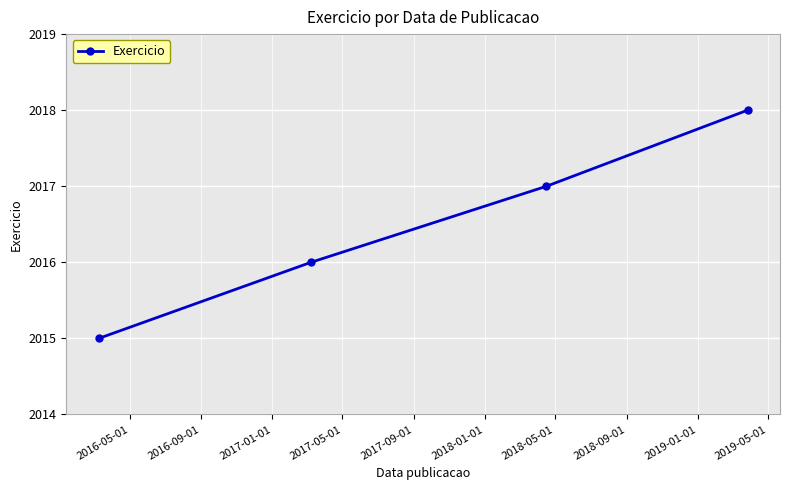

What is the maximum value shown in the chart?

2018